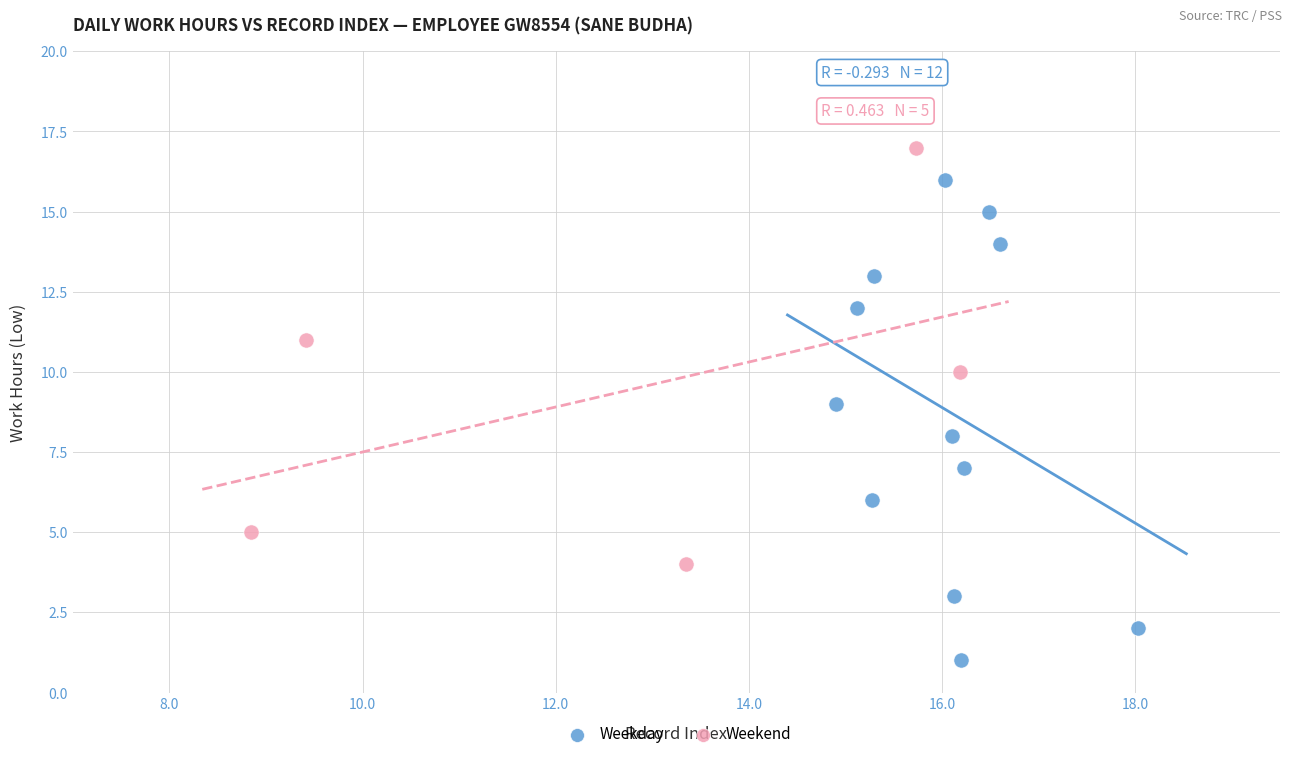

Which series reaches the maximum Y coordinate?

Weekend